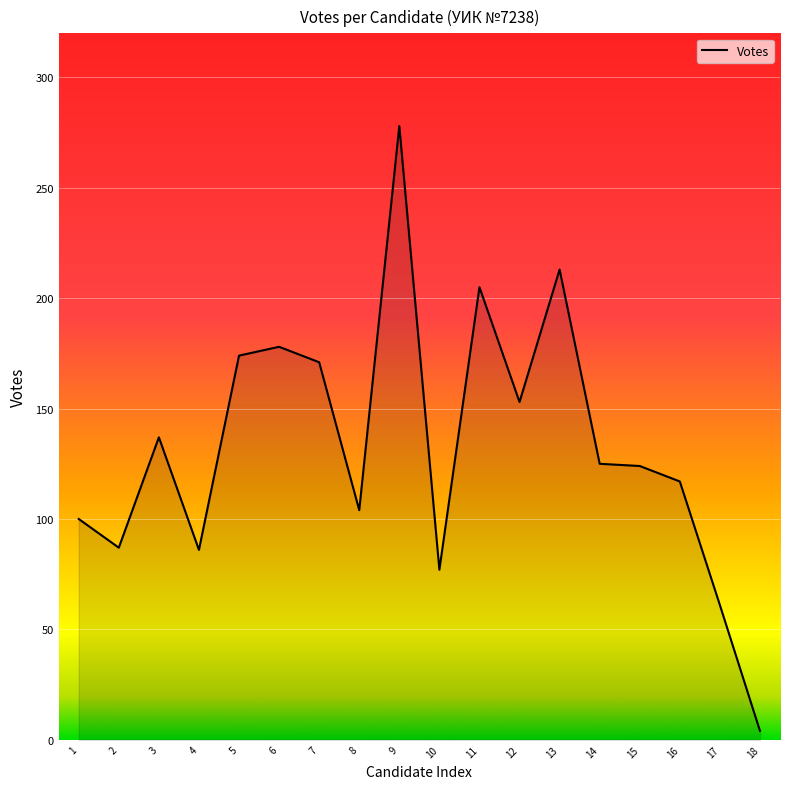

At which category does the chart reach its peak across all series?

9